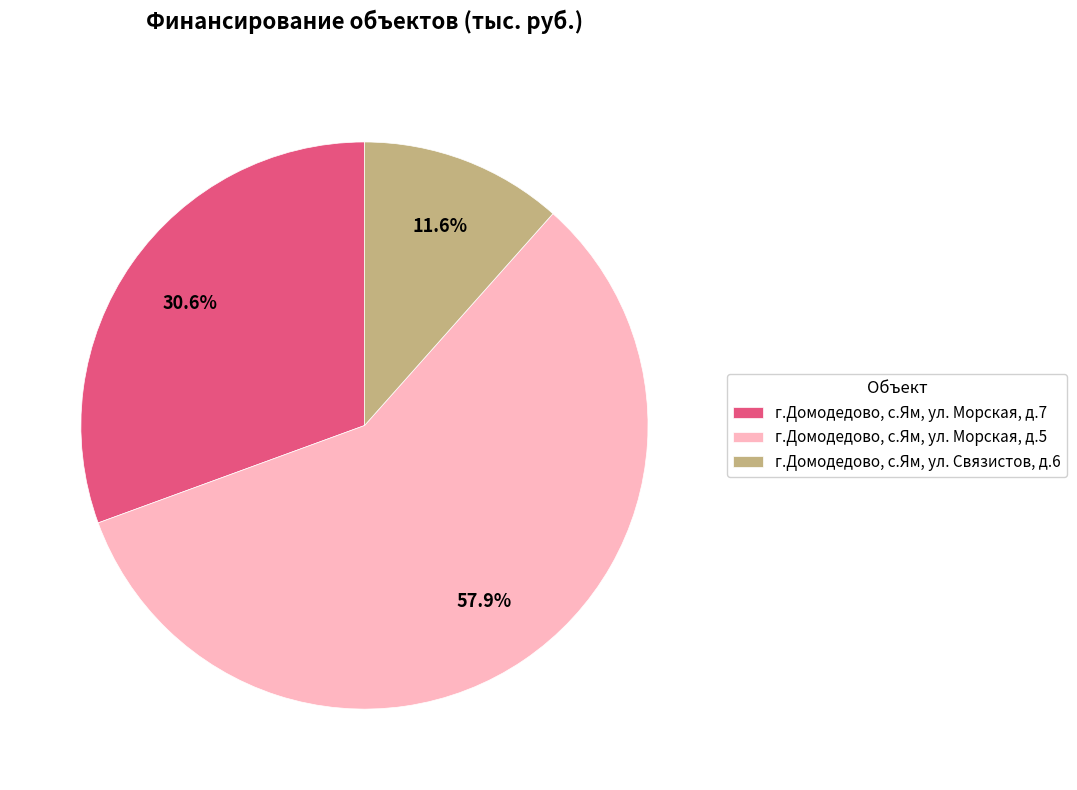

The г.Домодедово, с.Ям, ул. Связистов, д.6 slice represents 4% of the pie. True or false?

False